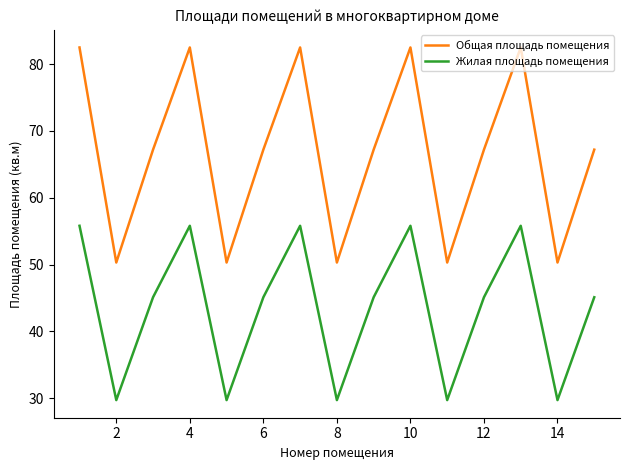

Which series has the largest range (max minus min)?

Общая площадь помещения